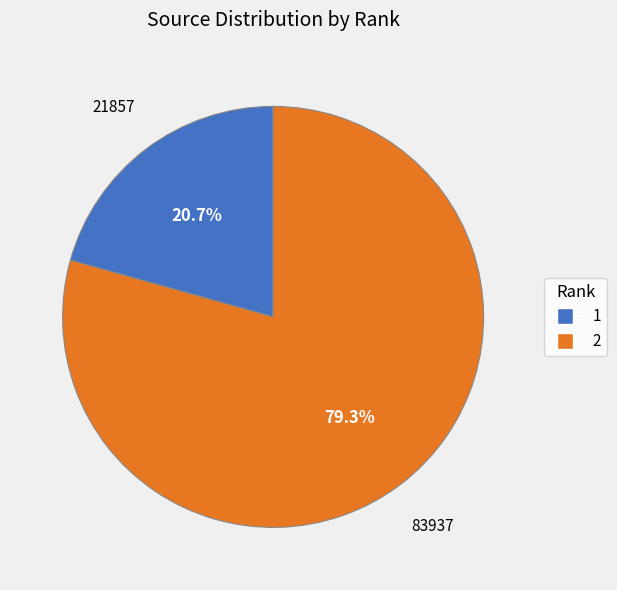

Rank the categories by value from lowest to highest.

1, 2